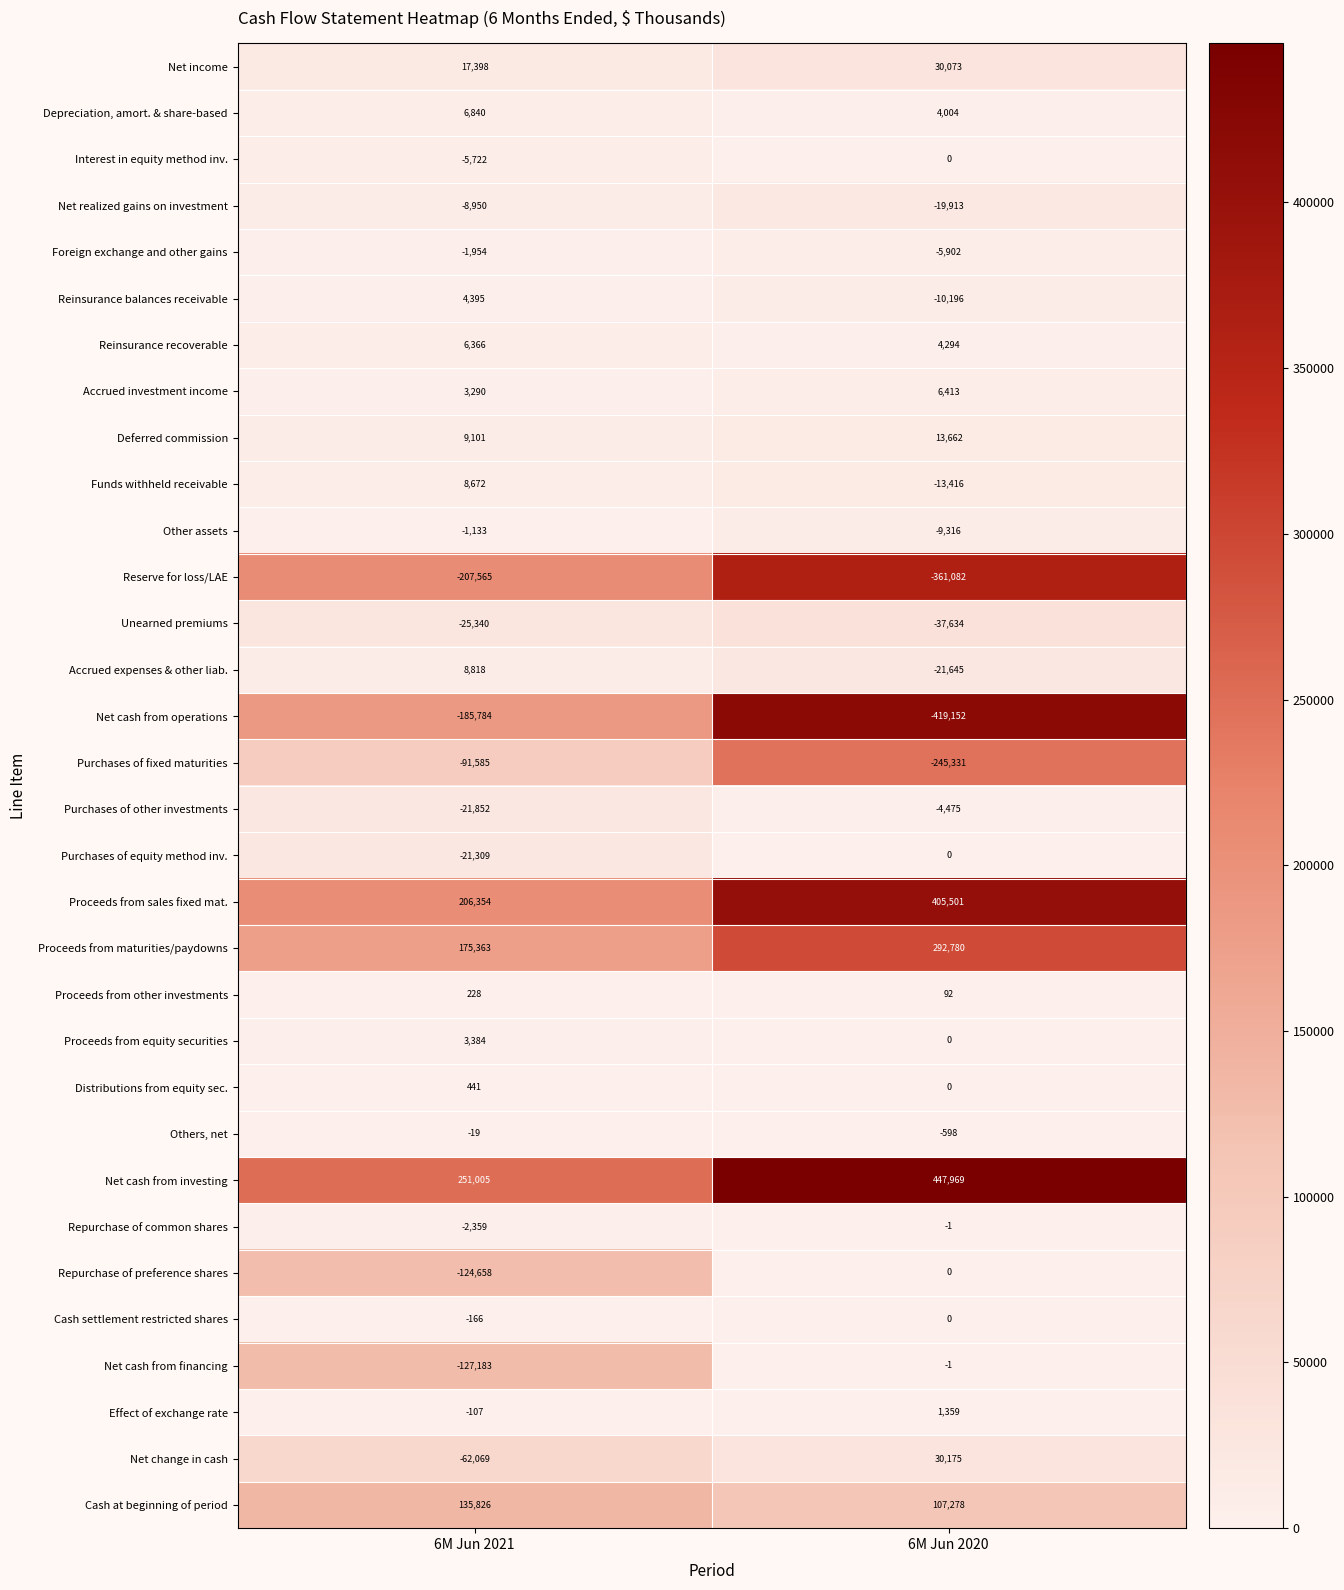

What is the spread (max minus min) of values at 6M Jun 2020?

867121